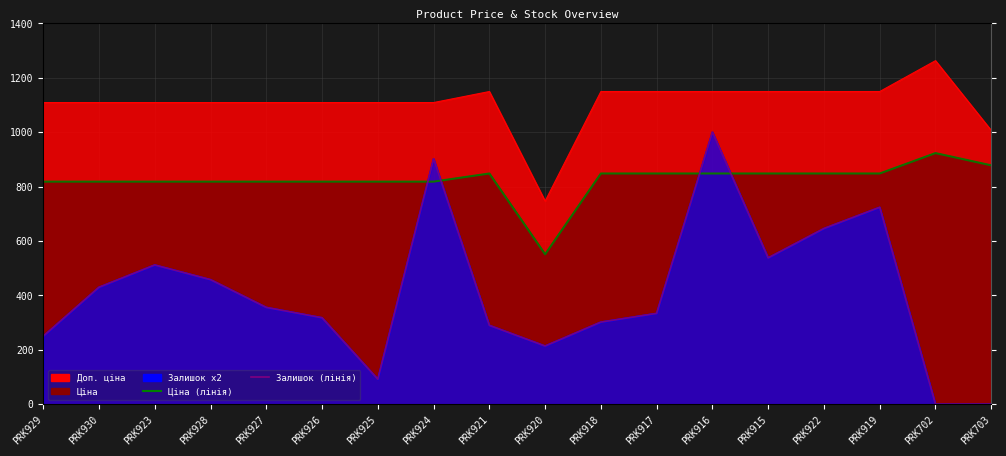

What is the label of the 5th point from the right?

PRK915